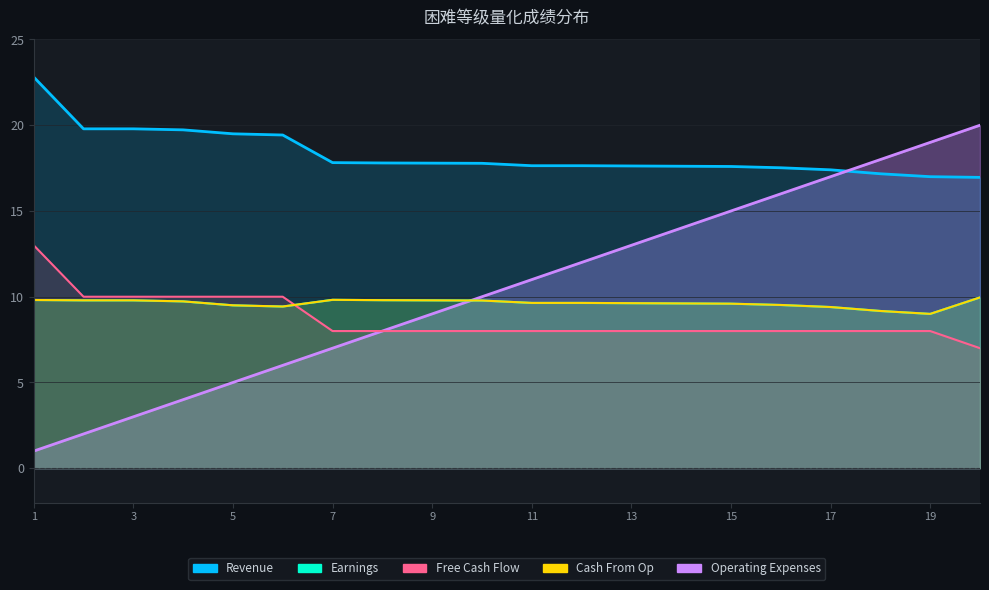

What is the value of the Earnings point at the 19th from the left?

9.0